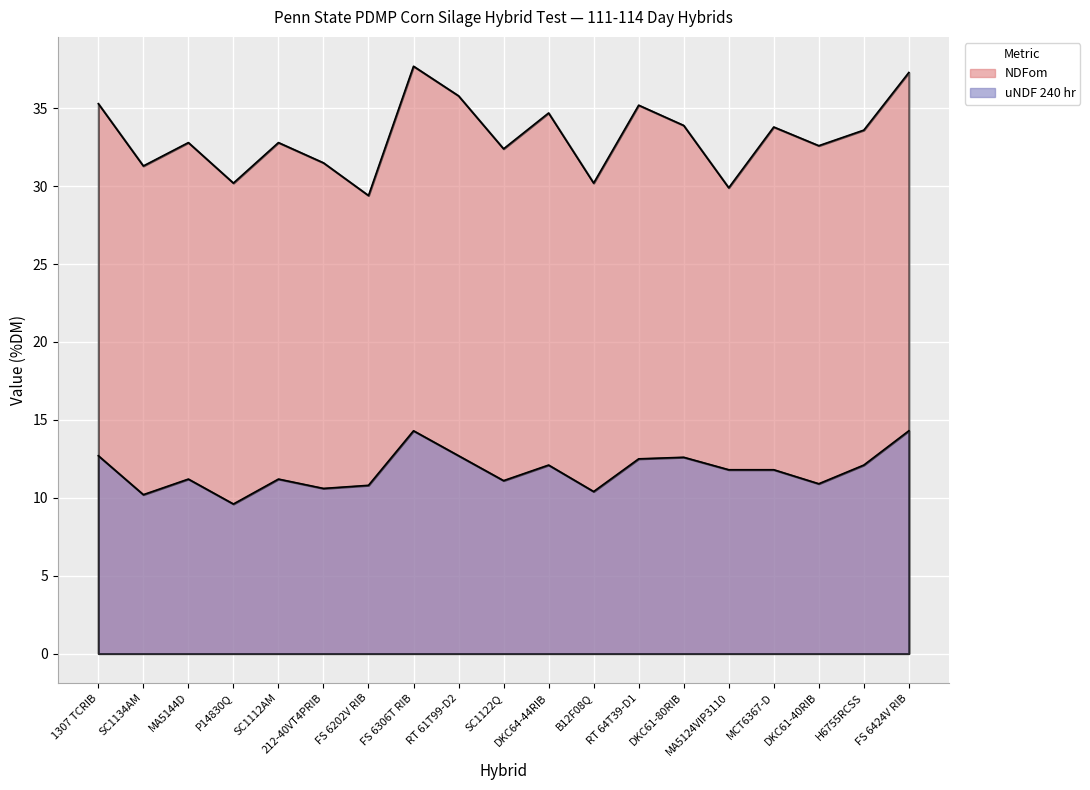

Which has a higher value, MA5144D or RT 64T39-D1?

RT 64T39-D1